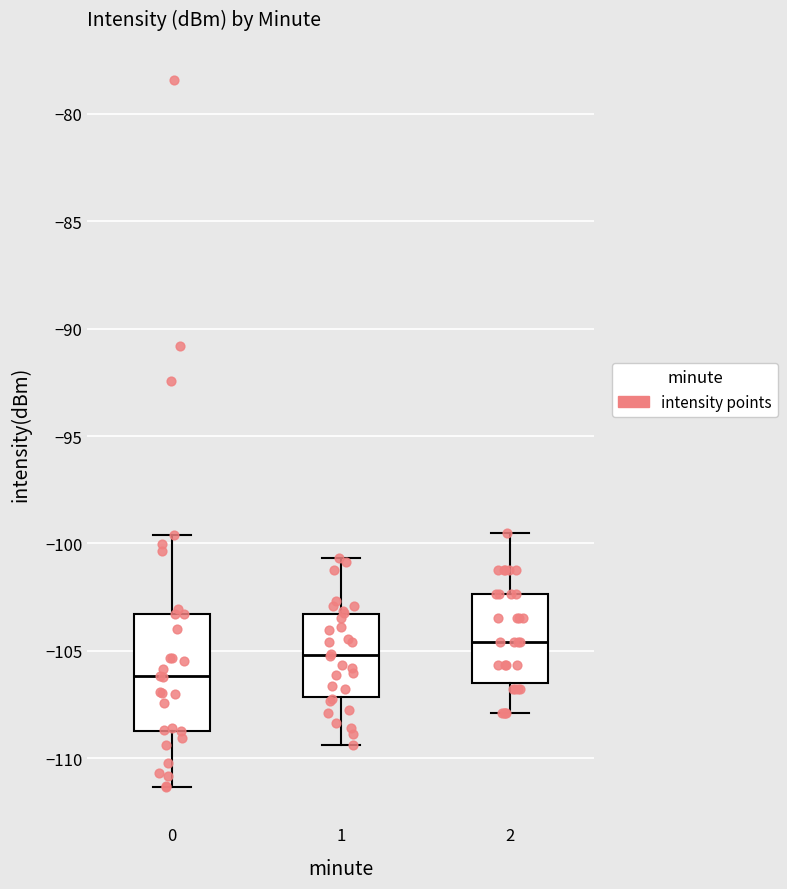

Reading left to right, read every box against the y-axis: the position of its median line, the range the box covers, and the ends of its whiskers. The values are not printed on the chart, so give them approximately, as read against the axis.

0: median -106.0, box -108.5 to -103.5, whiskers -111.5 to -99.5
1: median -105.0, box -107.0 to -103.5, whiskers -109.5 to -100.5
2: median -104.5, box -106.5 to -102.5, whiskers -108.0 to -99.5